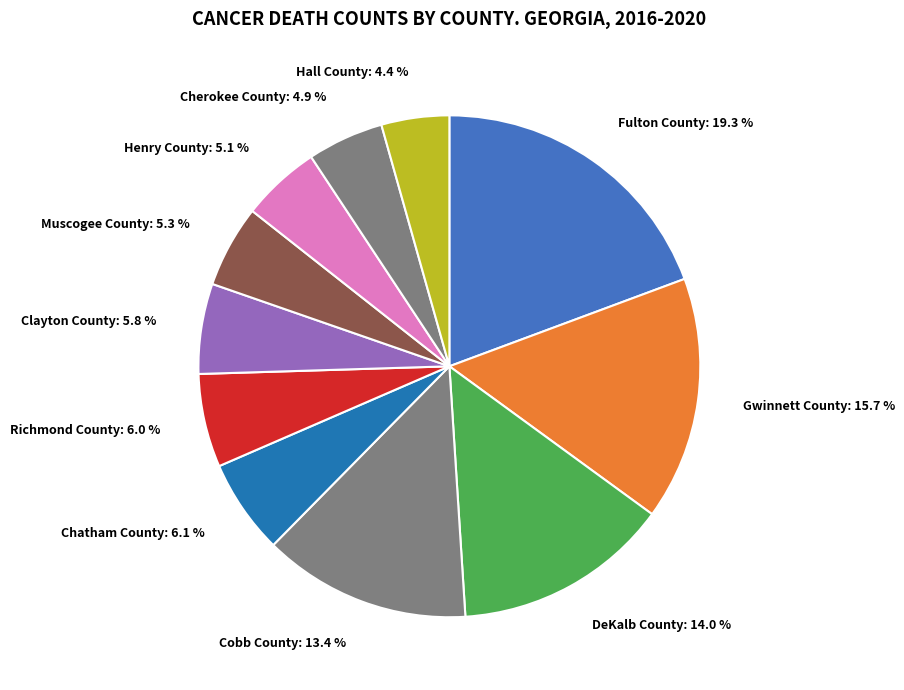

To the nearest percent, what portion does Hall County represent?

4%